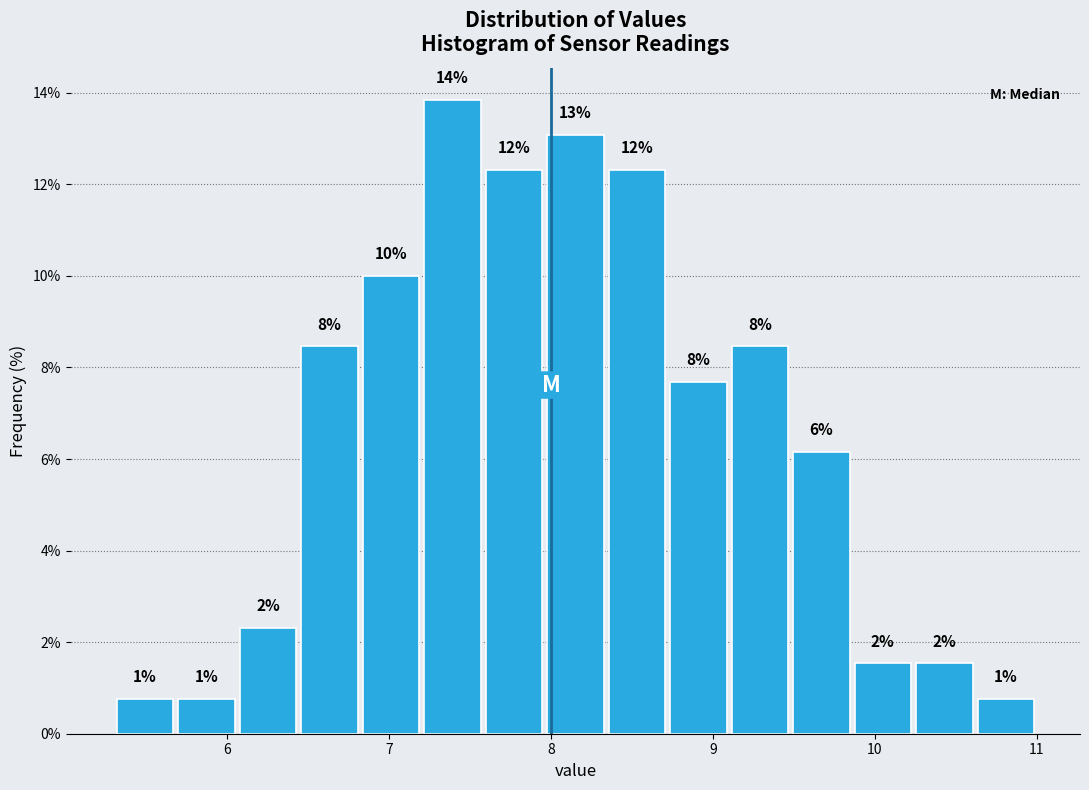

Around what value on the x-axis is the tallest bar? Give the approximate position of its centre, as read against the axis.

7.4